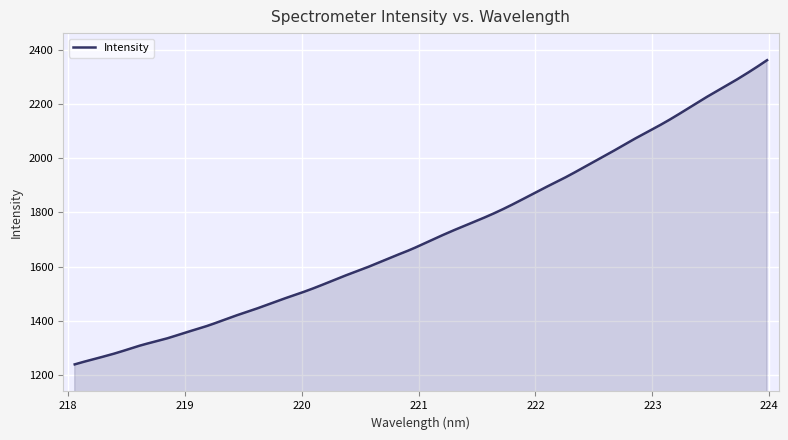

Does the chart have visible grid lines?

Yes